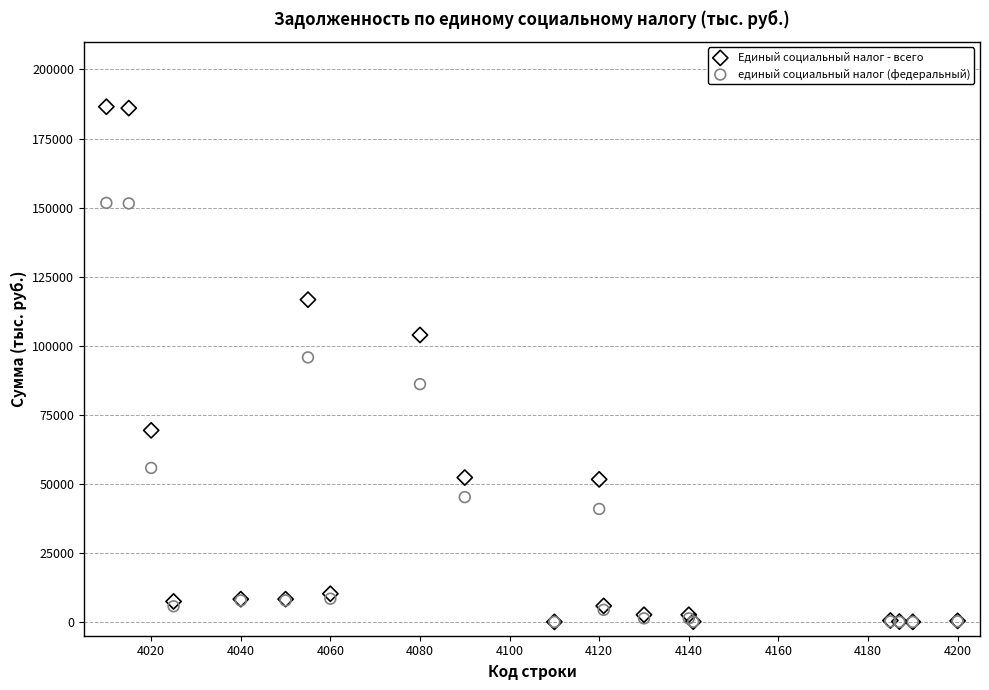

What are all the series names shown in the legend?

Единый социальный налог - всего, единый социальный налог (федеральный)